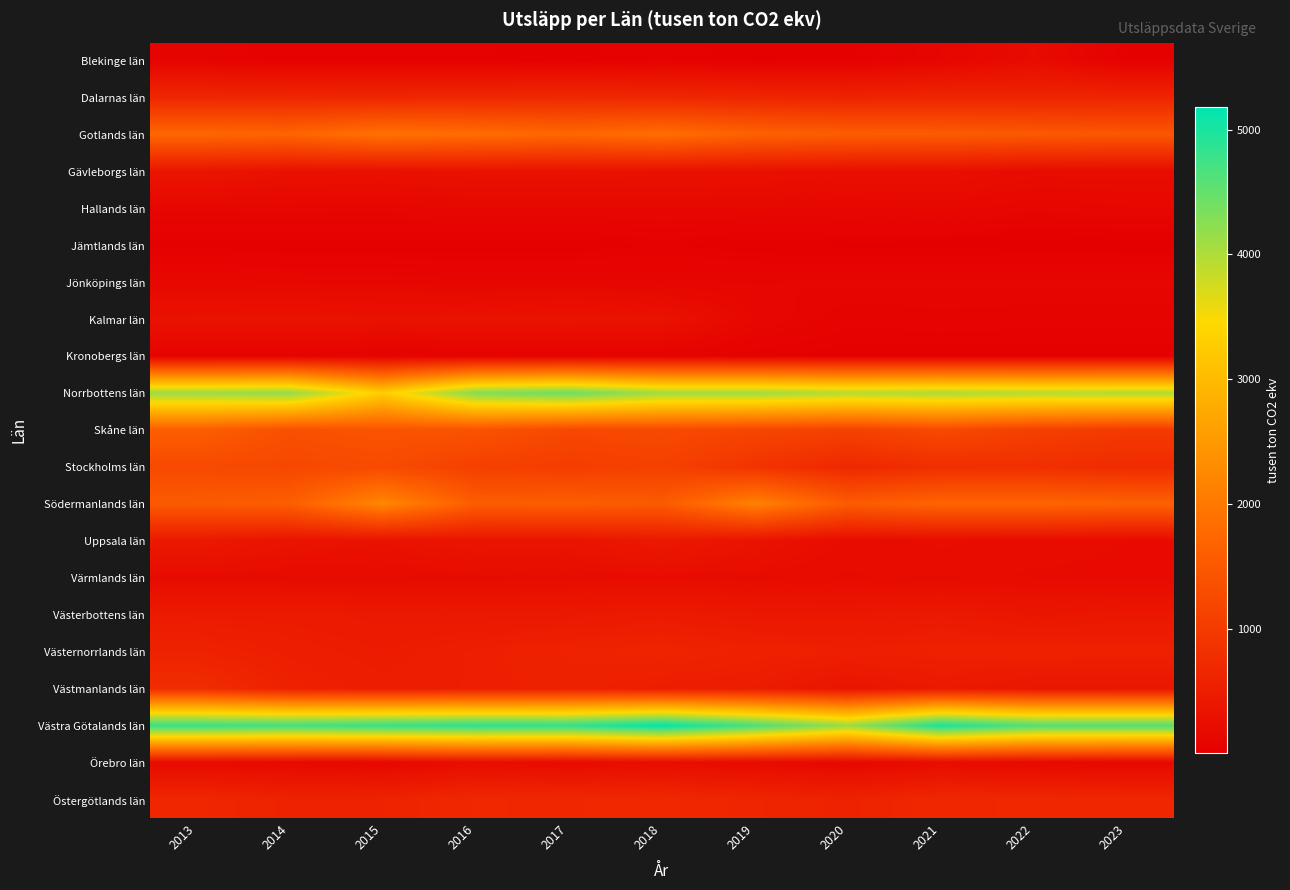

List the series in order of their peak value, lowest first.

Jämtlands län, Kronobergs län, Jönköpings län, Hallands län, Blekinge län, Örebro län, Värmlands län, Kalmar län, Gävleborgs län, Uppsala län, Västerbottens län, Västernorrlands län, Östergötlands län, Dalarnas län, Västmanlands län, Stockholms län, Skåne län, Gotlands län, Södermanlands län, Norrbottens län, Västra Götalands län